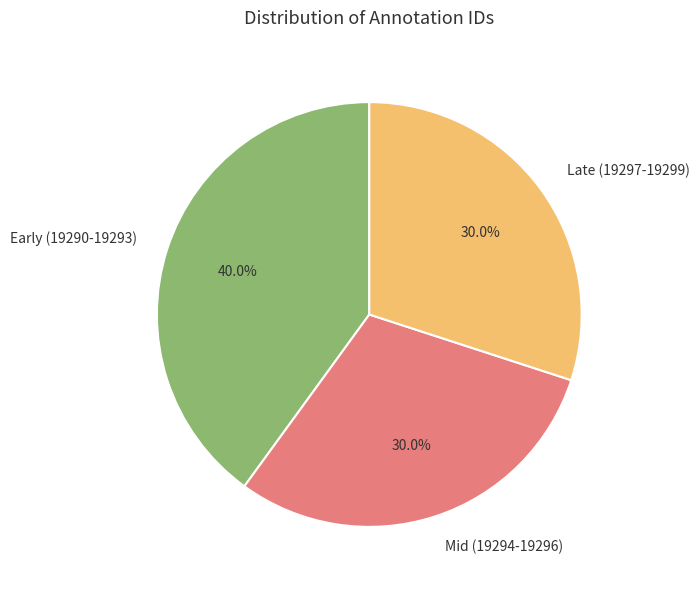

Which slice is the largest?

Early (19290-19293)